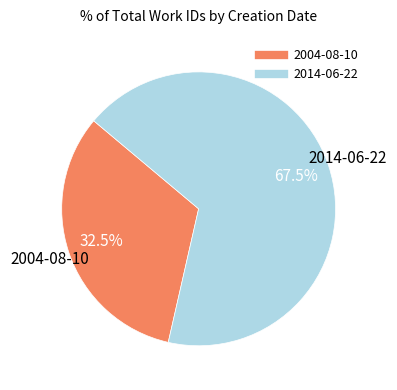

True or false: 2014-06-22 accounts for 58% of the total.

False